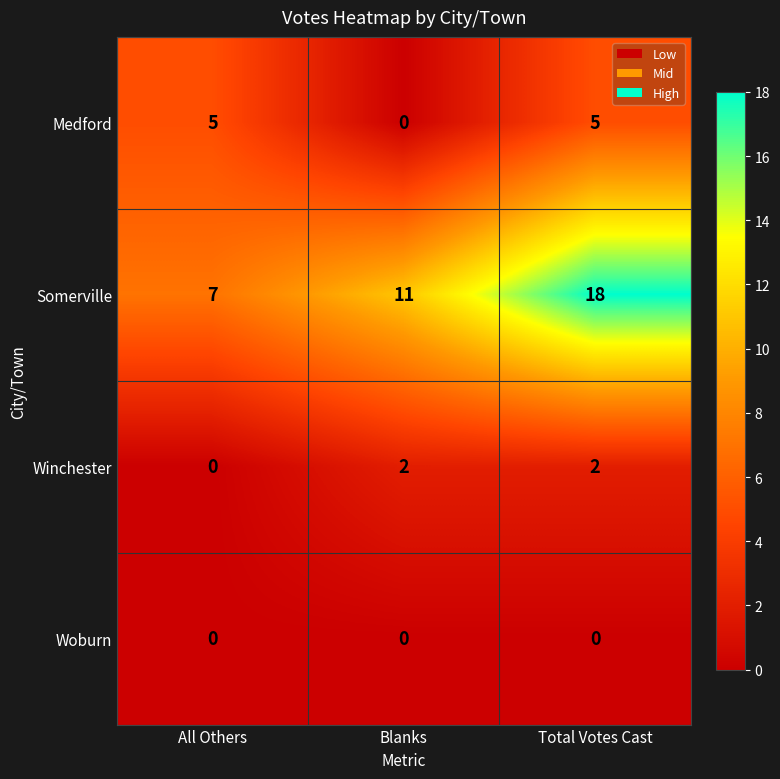

Rank the series at Total Votes Cast from lowest to highest value.

Woburn, Winchester, Medford, Somerville